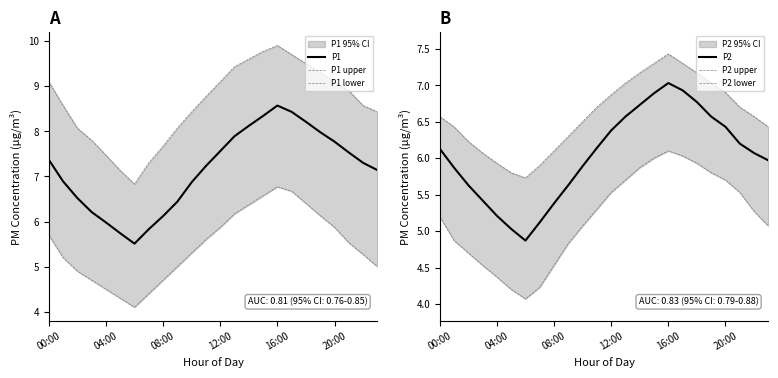

Where does the P2 series first go above 6?

00:00